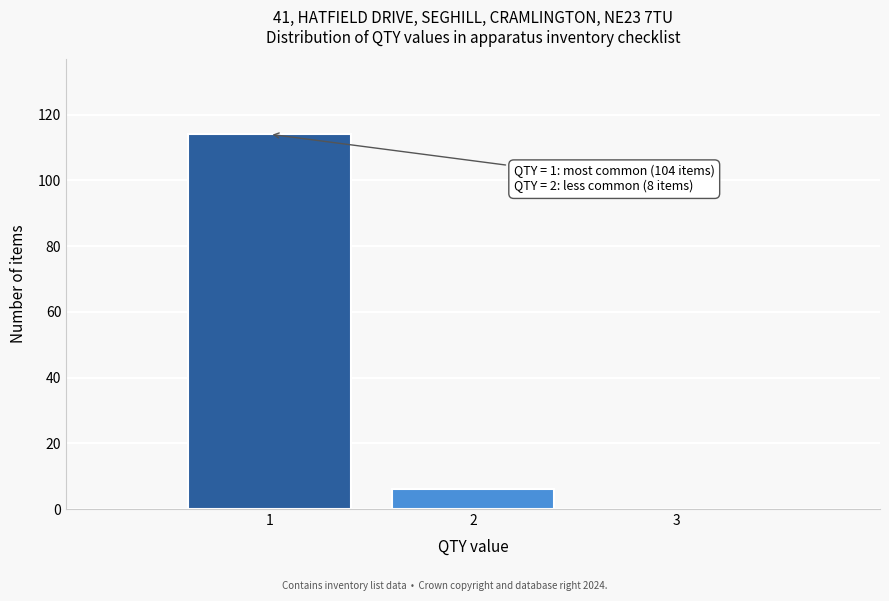

Which range on the x-axis has the tallest bar?

0.5 to 1.5